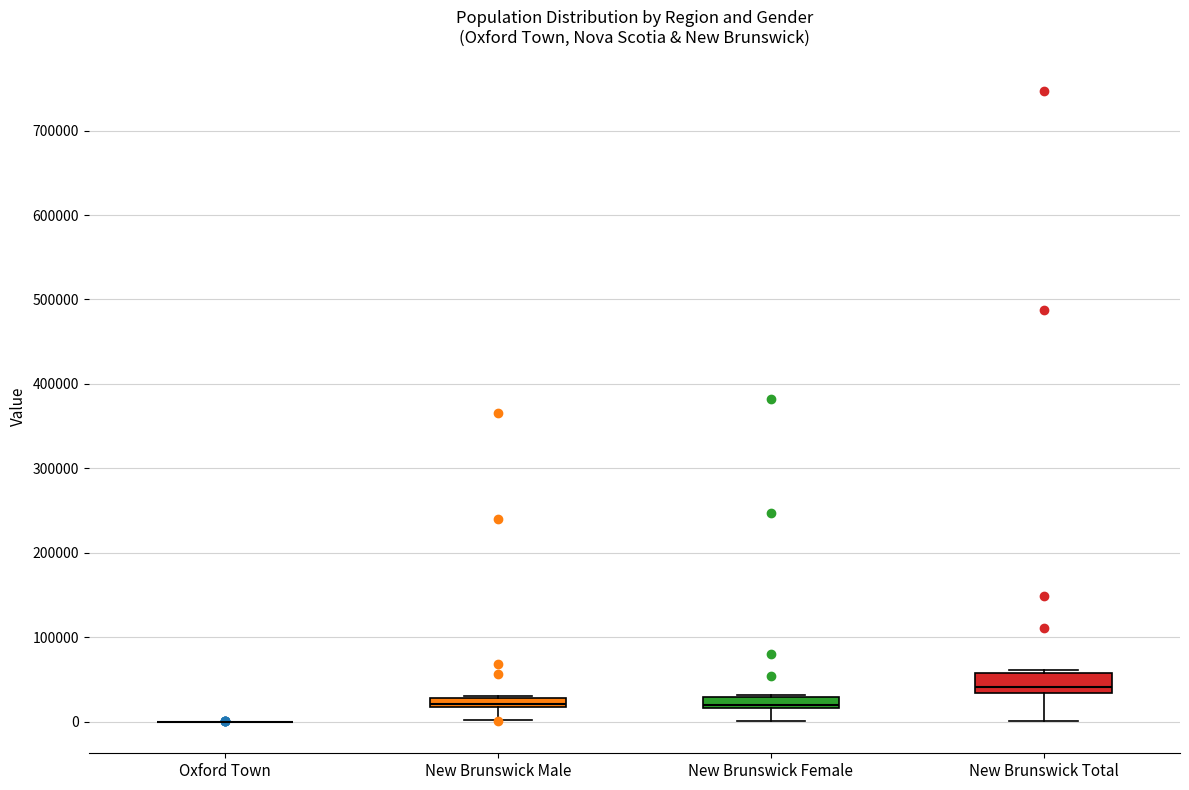

Where is the lower edge of the box for New Brunswick Female on the y-axis? The values are not printed on the chart, so give them approximately, as read against the axis.

20000